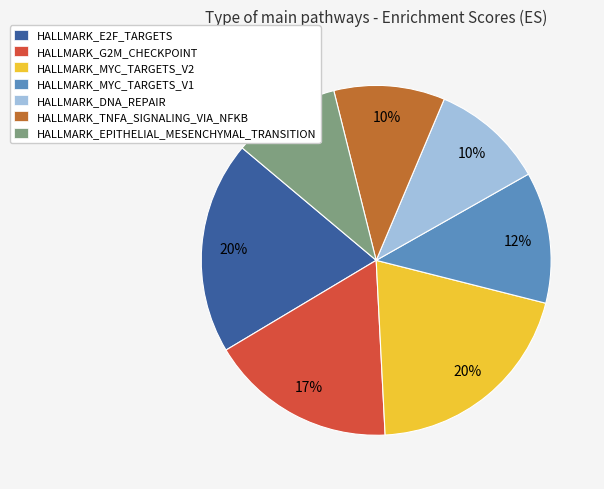

Between HALLMARK_DNA_REPAIR and HALLMARK_MYC_TARGETS_V1, which is larger?

HALLMARK_MYC_TARGETS_V1